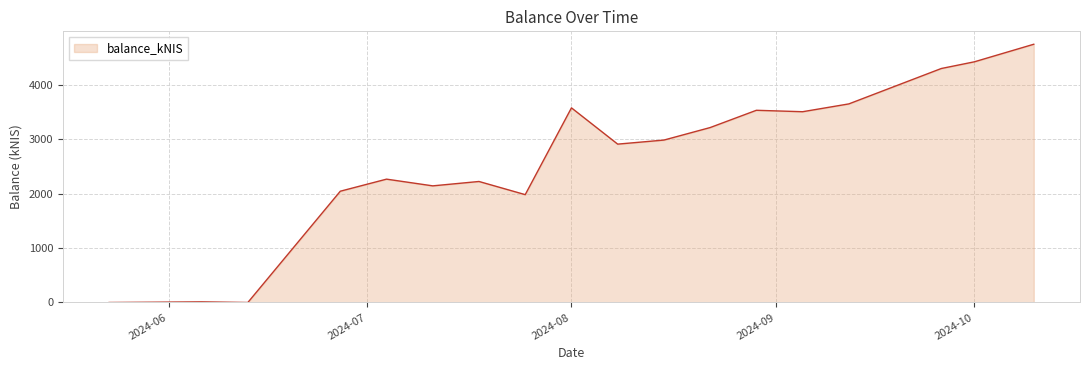

What is the maximum value shown in the chart?

4752.9